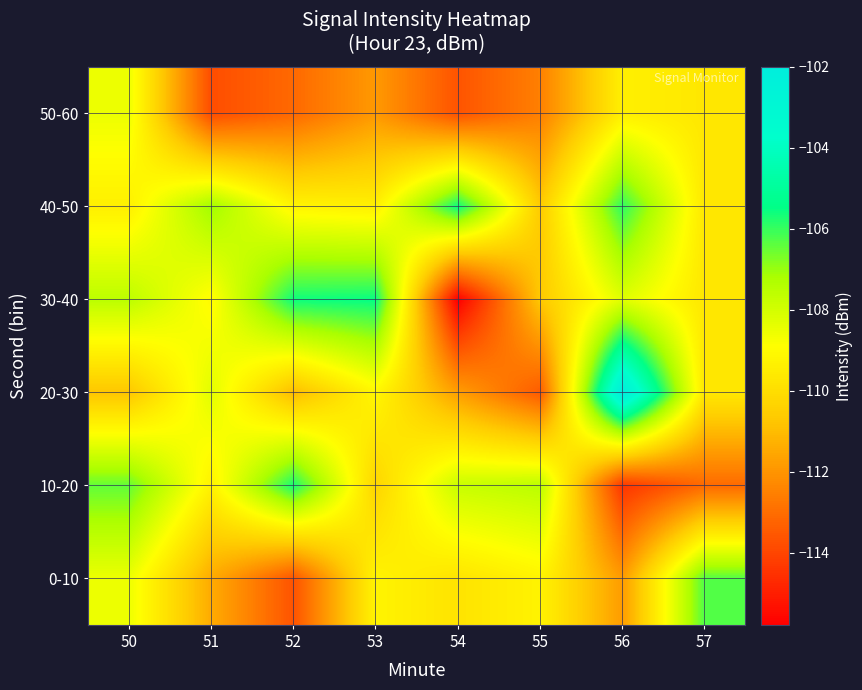

What is the spread (max minus min) of values at 53?

6.4